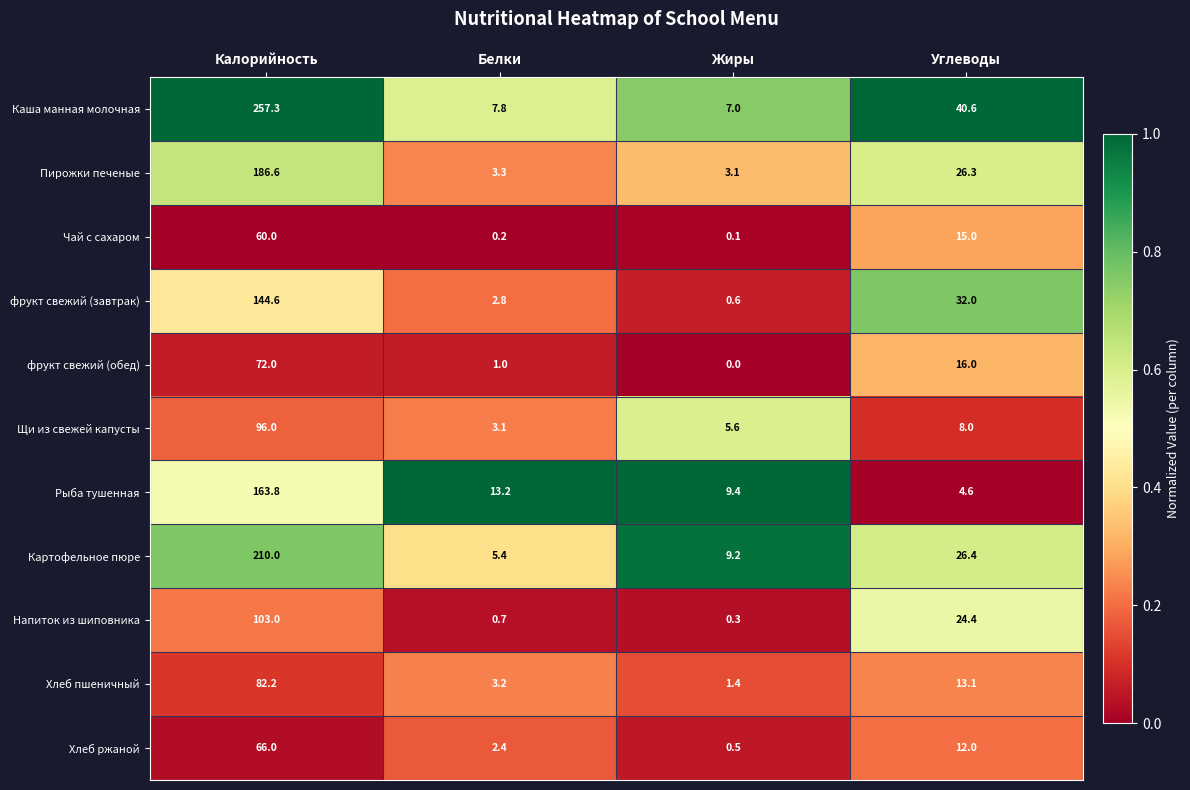

What is the sum of all Хлеб пшеничный values?

99.9